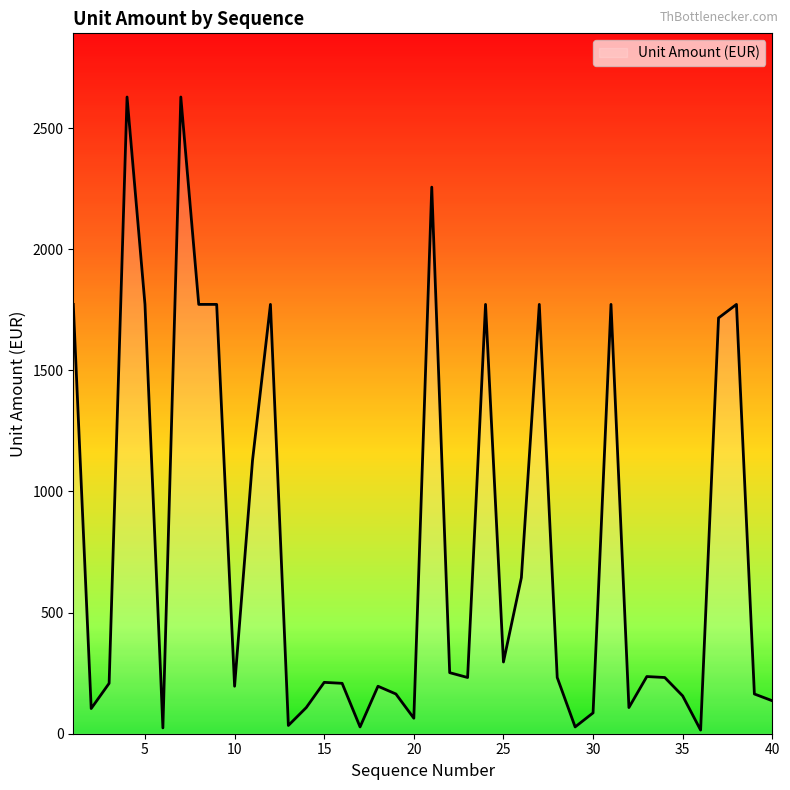

What is the greatest value displayed?

2628